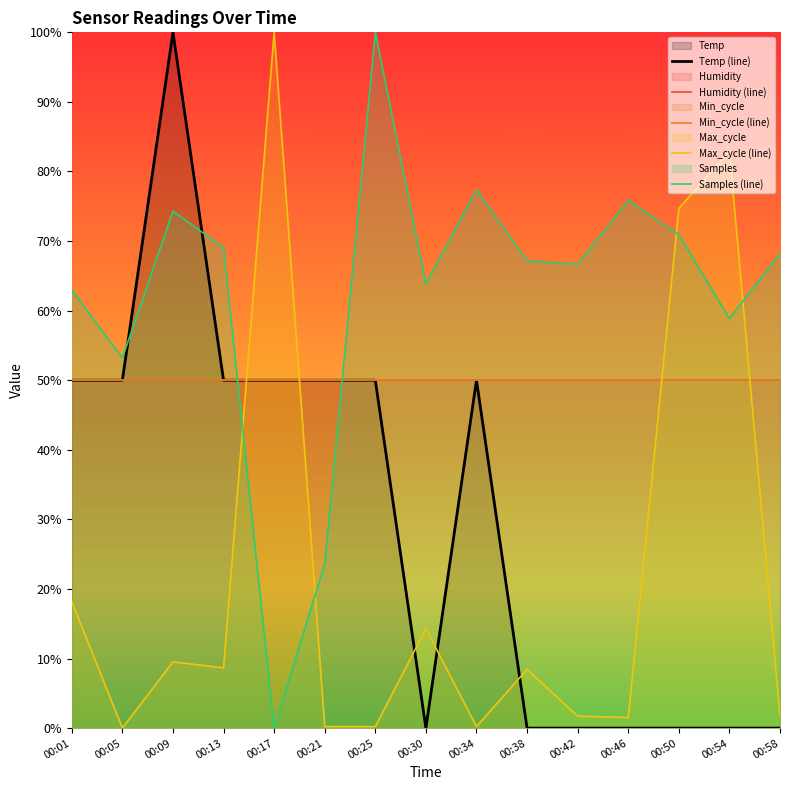

Where do Humidity (line) and Temp (line) first cross each other?

00:25 and 00:30